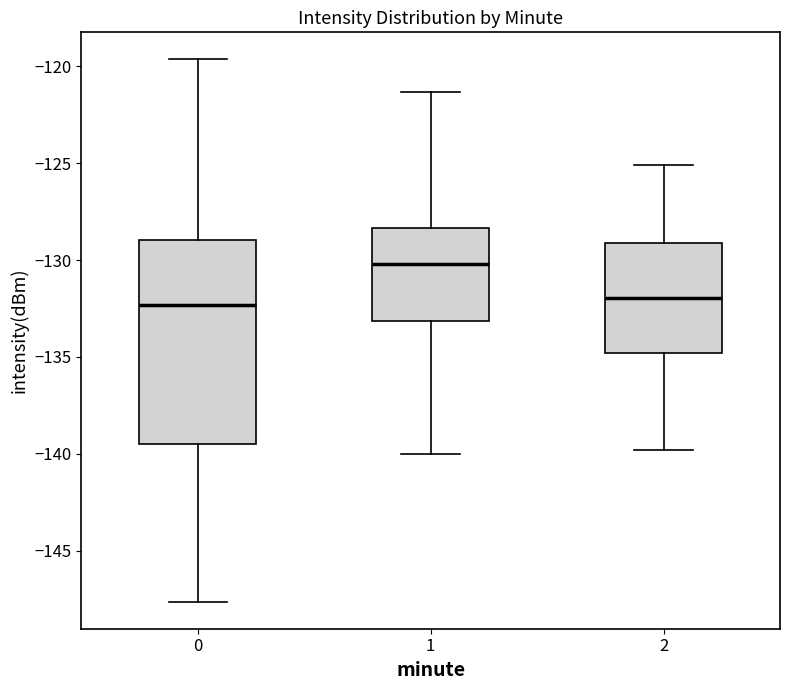

Reading left to right, transcribe this box plot: for each box, give where its median line is, the range the box spans, and where its two whiskers end, as read against the y-axis. The values are not printed on the chart, so give them approximately, as read against the axis.

0: median -132.5, box -139.5 to -129.0, whiskers -147.5 to -119.5
1: median -130.0, box -133.0 to -128.5, whiskers -140.0 to -121.5
2: median -132.0, box -135.0 to -129.0, whiskers -140.0 to -125.0